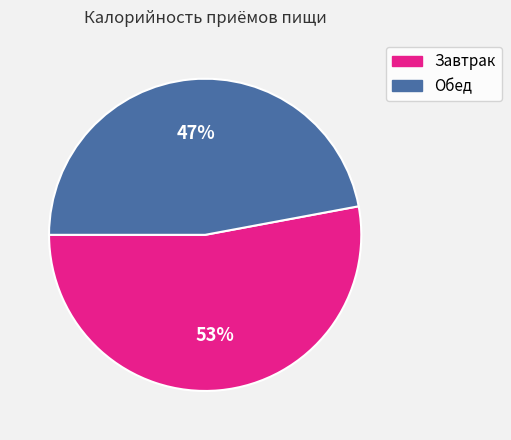

To the nearest percent, what is the average slice percentage?

50%